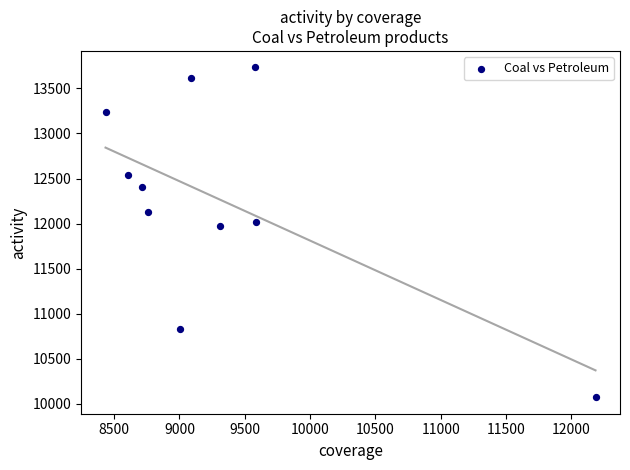

What is the range of X values (max minus min)?

3751.6